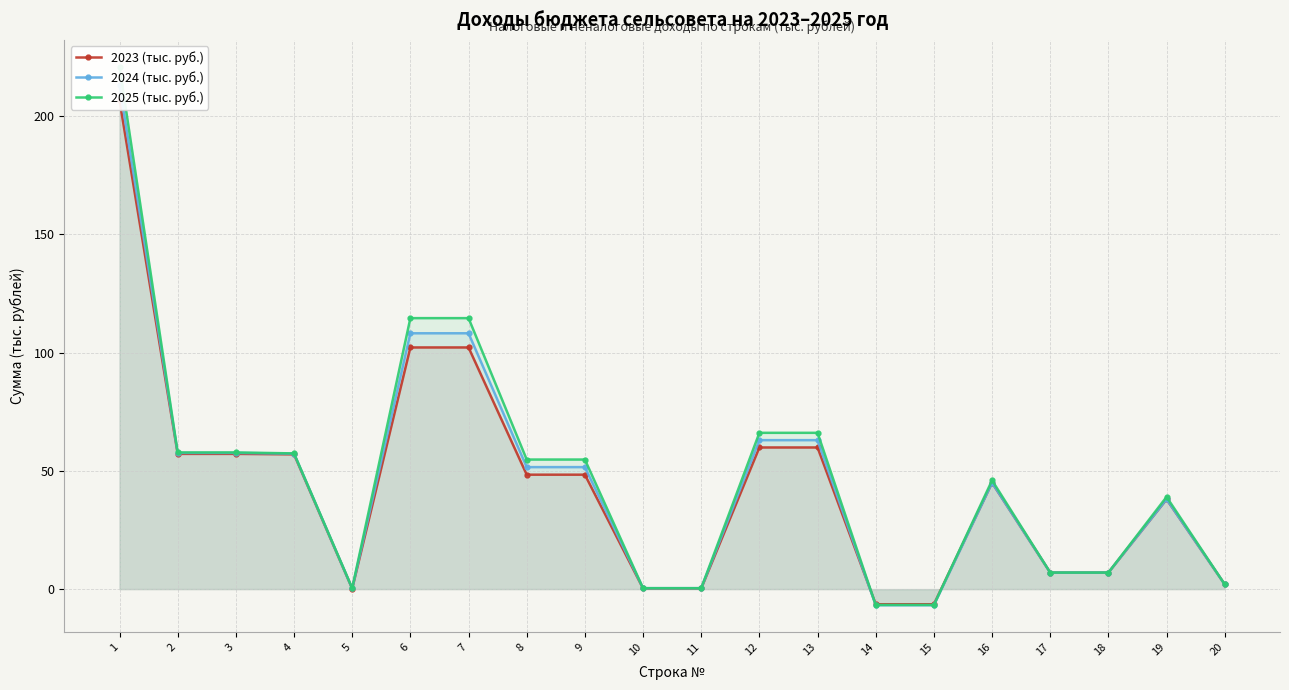

True or false: 2024 (тыс. руб.) and 2025 (тыс. руб.) cross at least once.

False